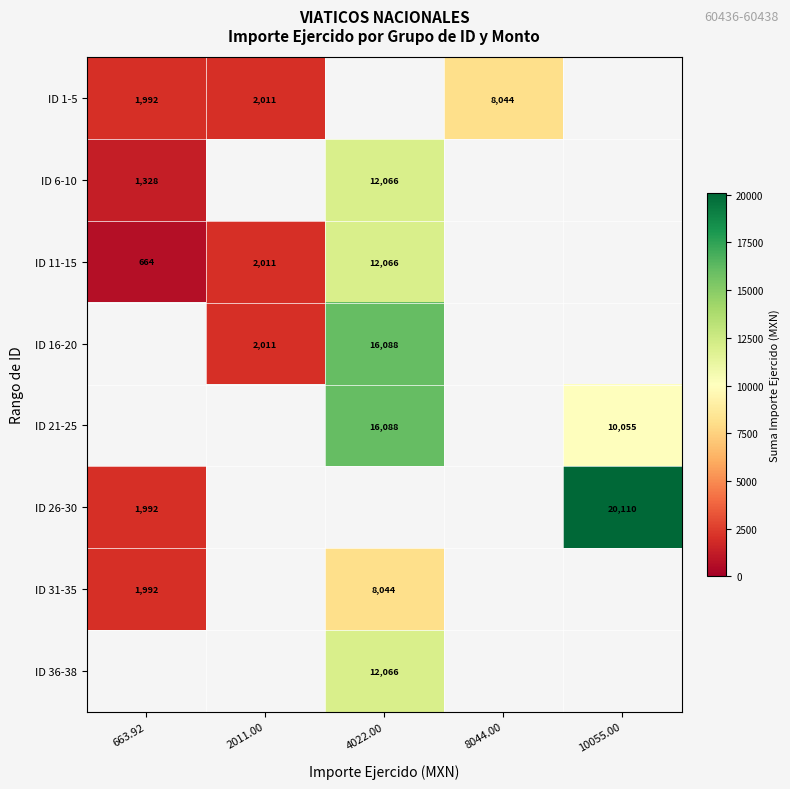

True or false: ID 1-5 has a value of 8044.0 at 8044.00.

True